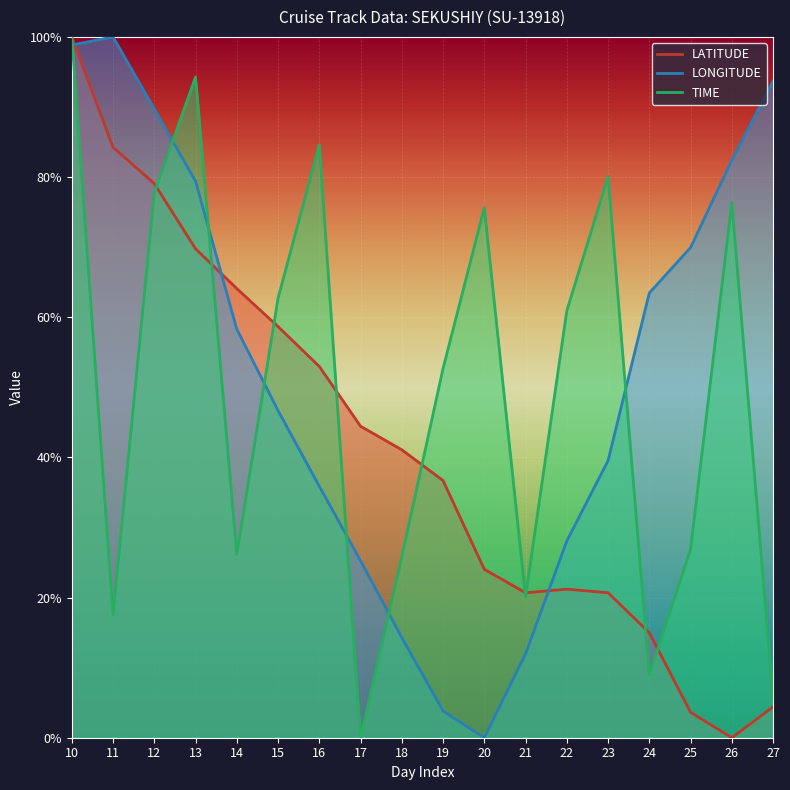

The value of TIME at 15 is 62.7. True or false?

True